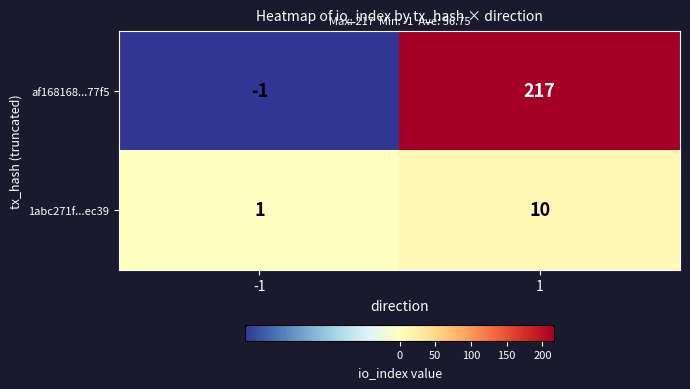

Reading left to right, extract all data points from this chart.

af168168...77f5: -1=-1	1=217
1abc271f...ec39: -1=1	1=10